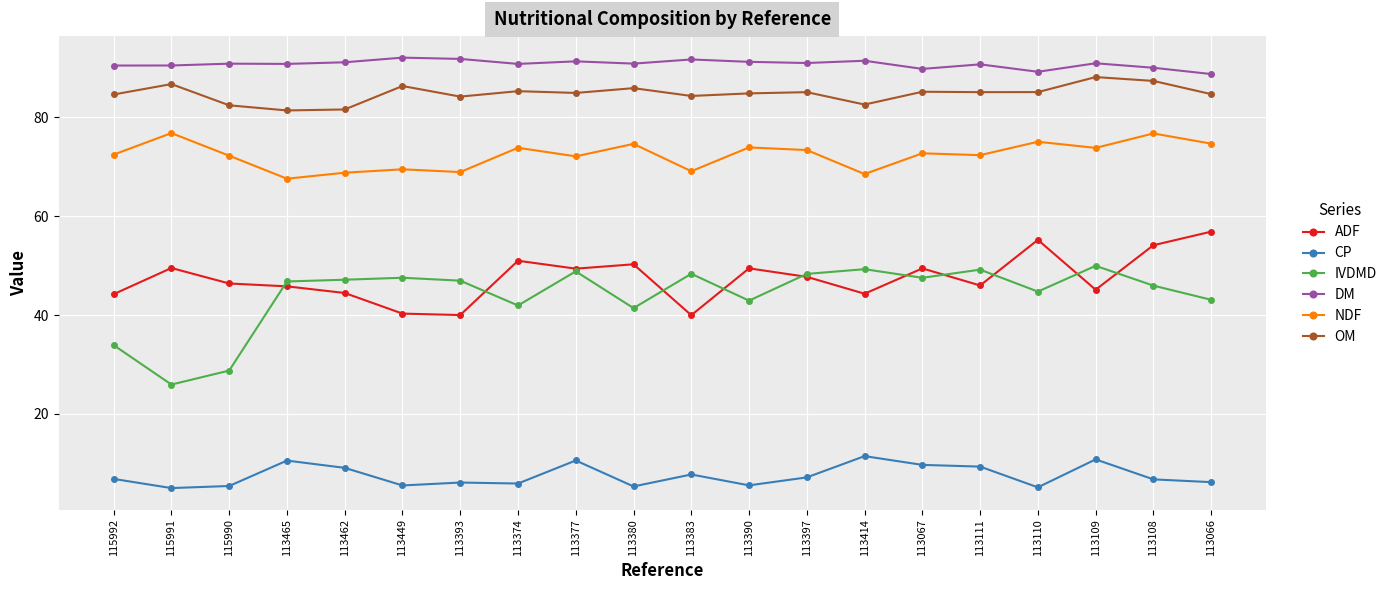

Which series has the largest total across all categories?

DM